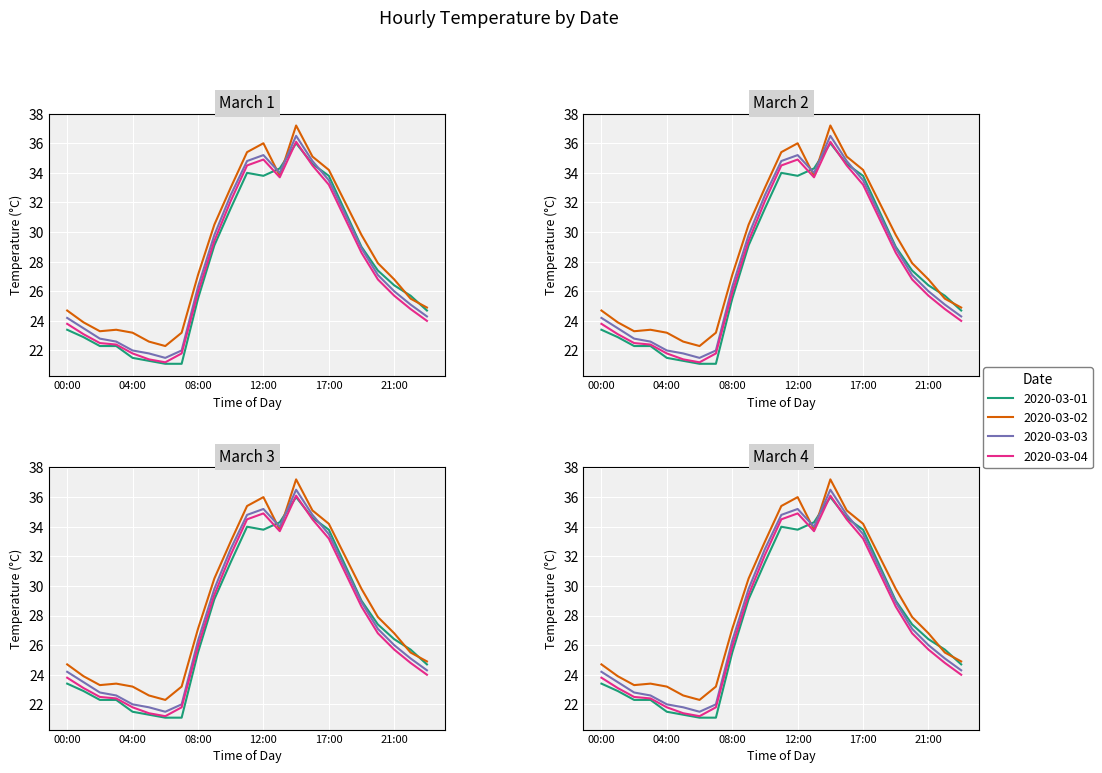

What is the total value across all series at 14:00?

145.8